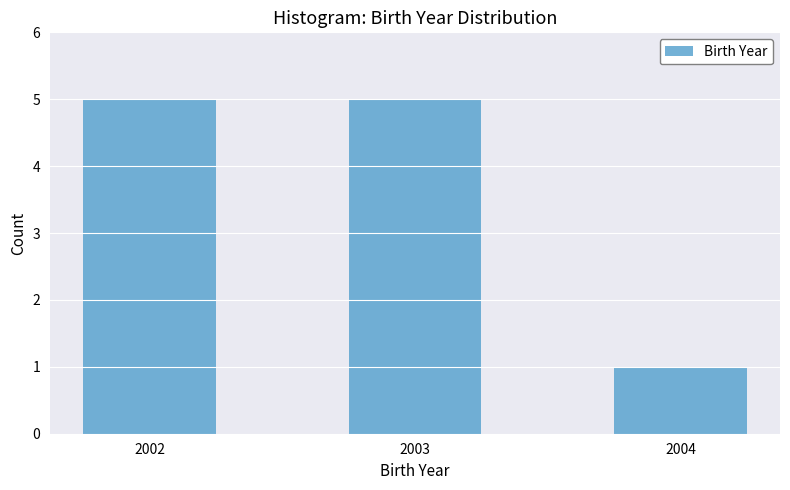

Reading left to right, what are all the values shown in this chart?

5	5	1